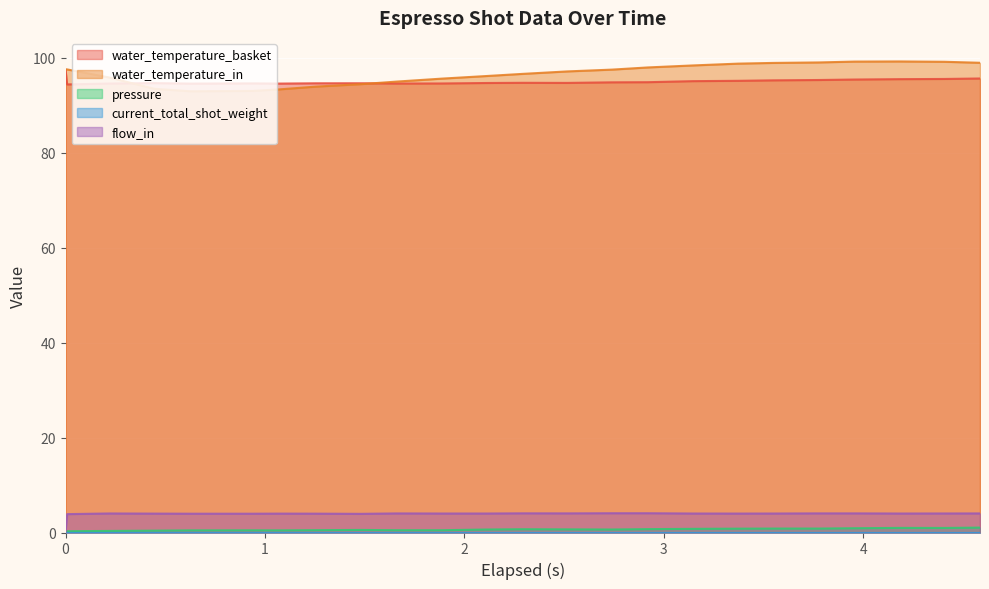

Does the chart display data point markers on the line(s)?

No